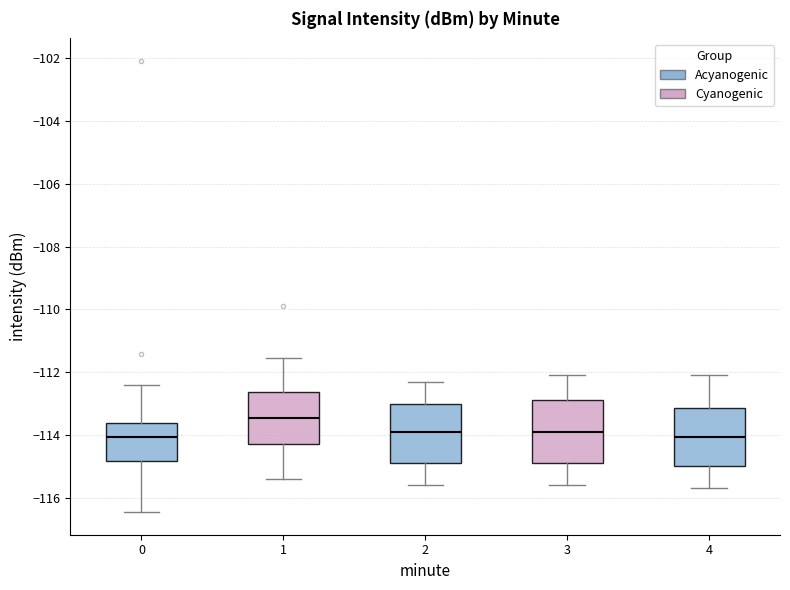

Reading left to right, transcribe this box plot: for each box, give where its median line is, the range the box spans, and where its two whiskers end, as read against the y-axis. The values are not printed on the chart, so give them approximately, as read against the axis.

0: median -114.0, box -114.8 to -113.6, whiskers -116.4 to -112.4
1: median -113.4, box -114.2 to -112.6, whiskers -115.4 to -111.6
2: median -113.8, box -114.8 to -113.0, whiskers -115.6 to -112.2
3: median -113.8, box -114.8 to -112.8, whiskers -115.6 to -112.0
4: median -114.0, box -115.0 to -113.2, whiskers -115.6 to -112.0